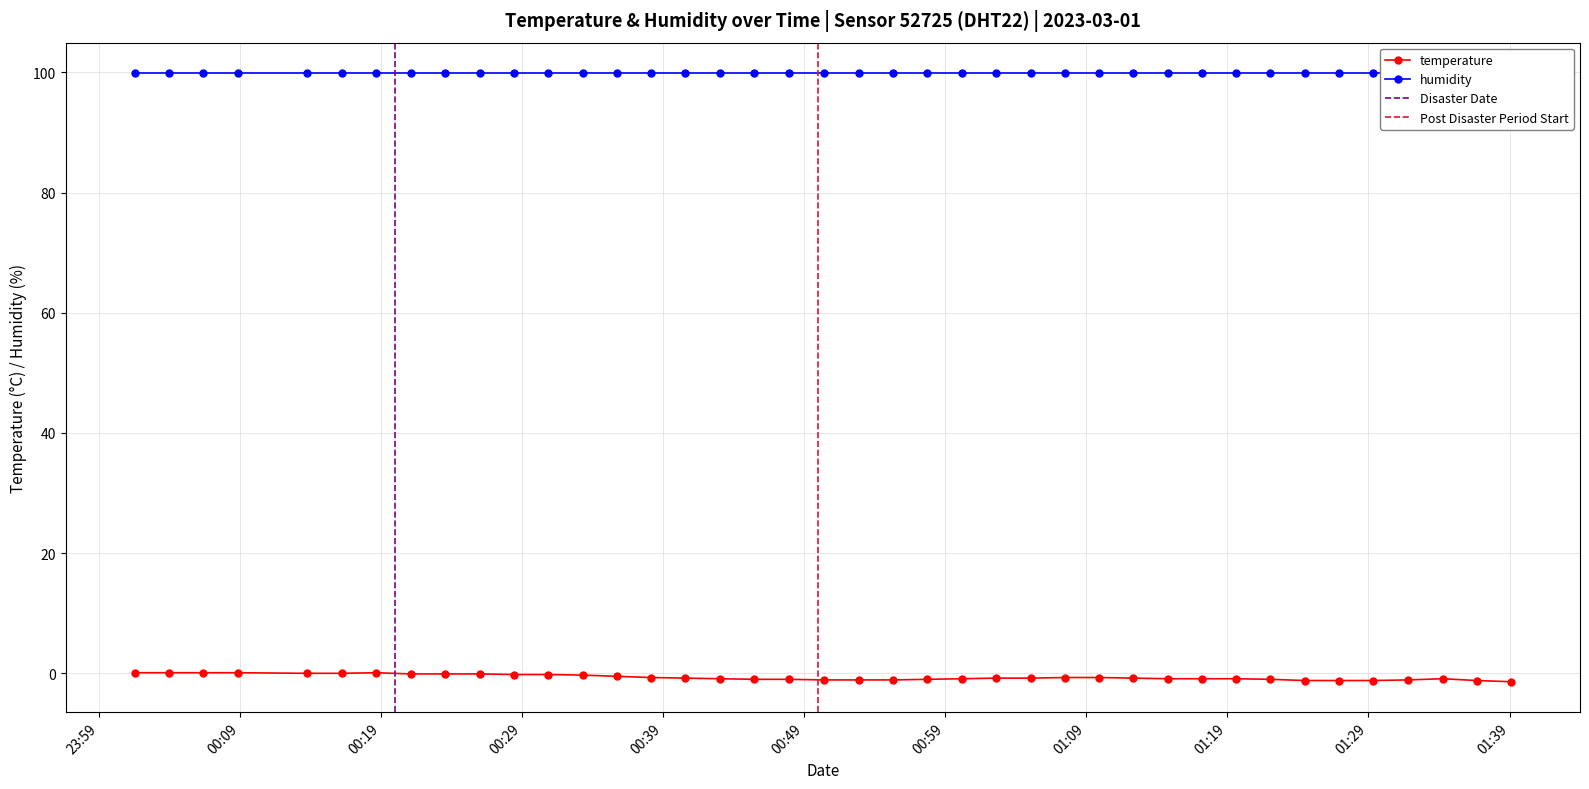

Which category has the lowest value across all series?

2023-03-01T01:39:07